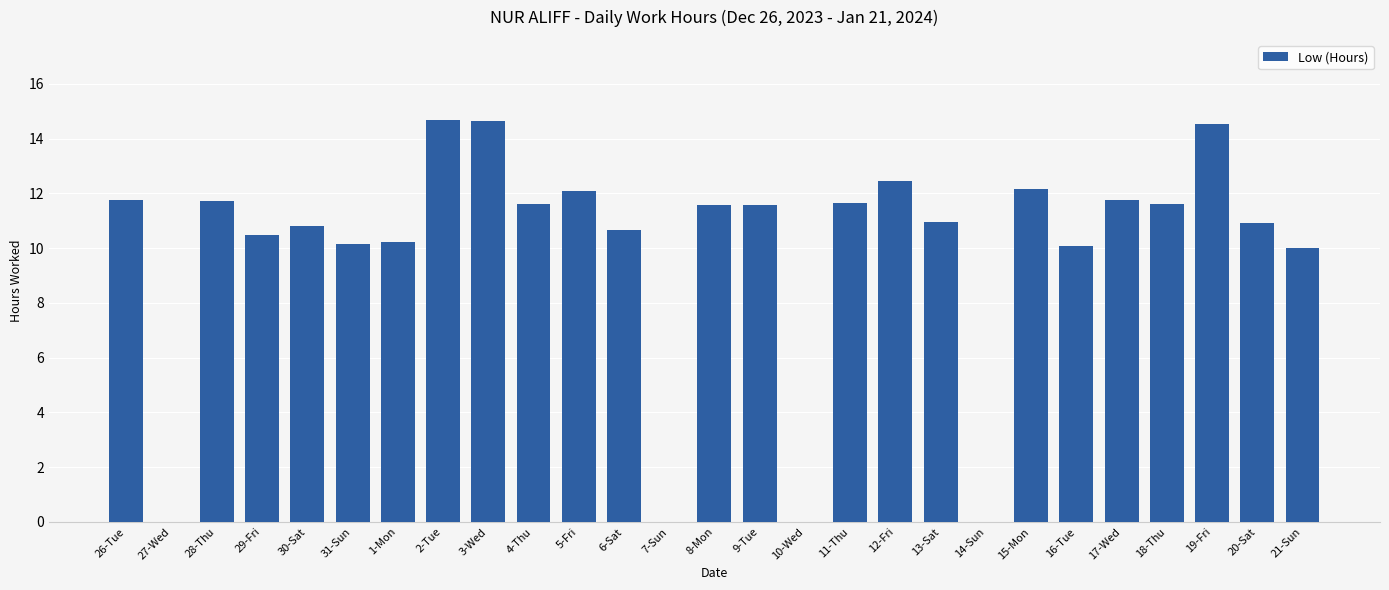

What is the greatest value displayed?

14.7